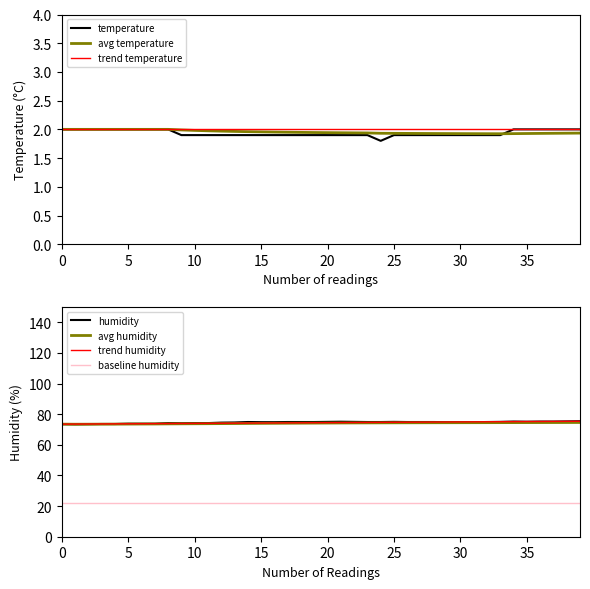

How many values in the humidity series are below 74?

8